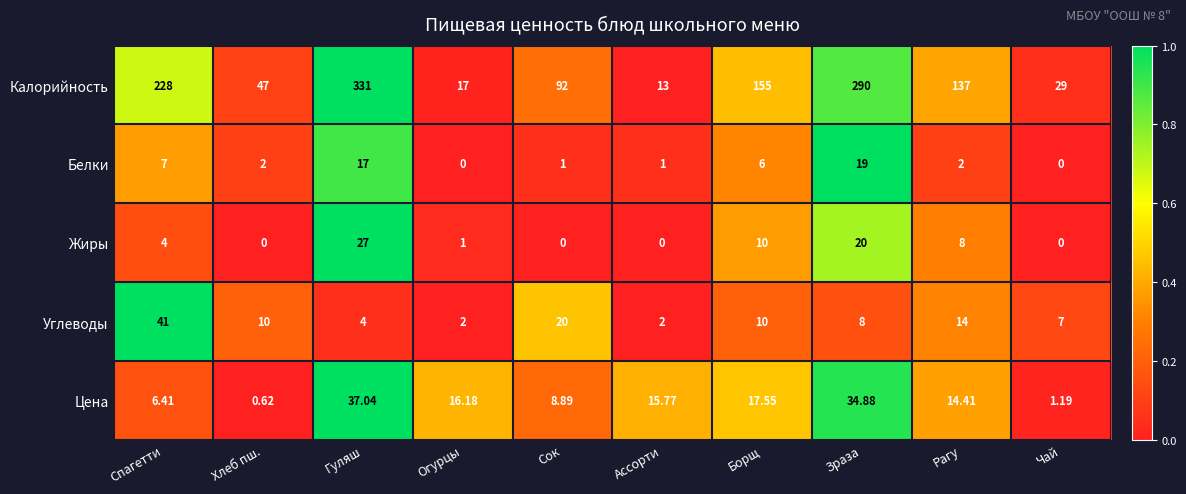

At which category does the chart reach its peak across all series?

Гуляш